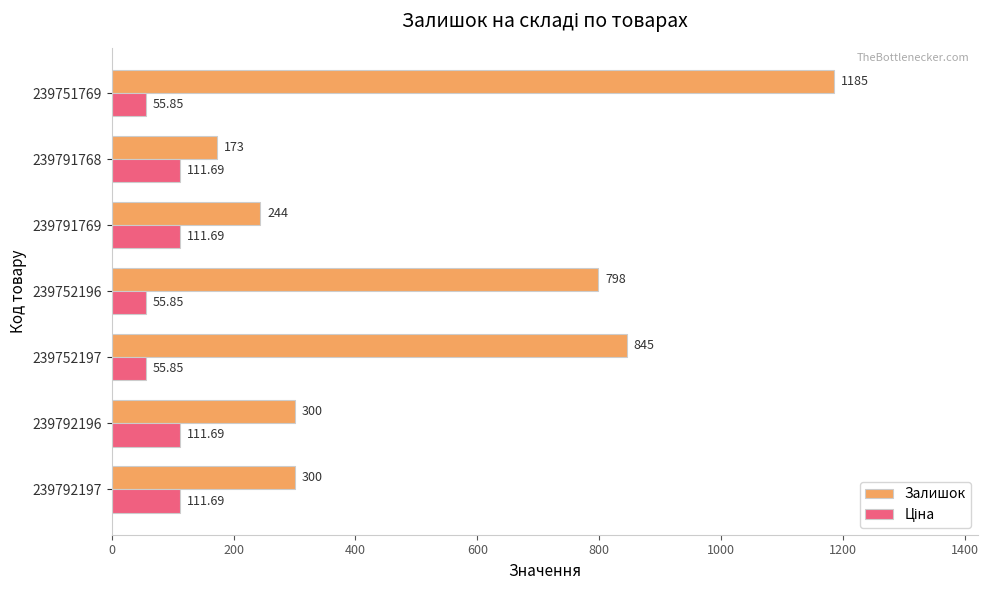

Which series has the widest spread of values?

Залишок